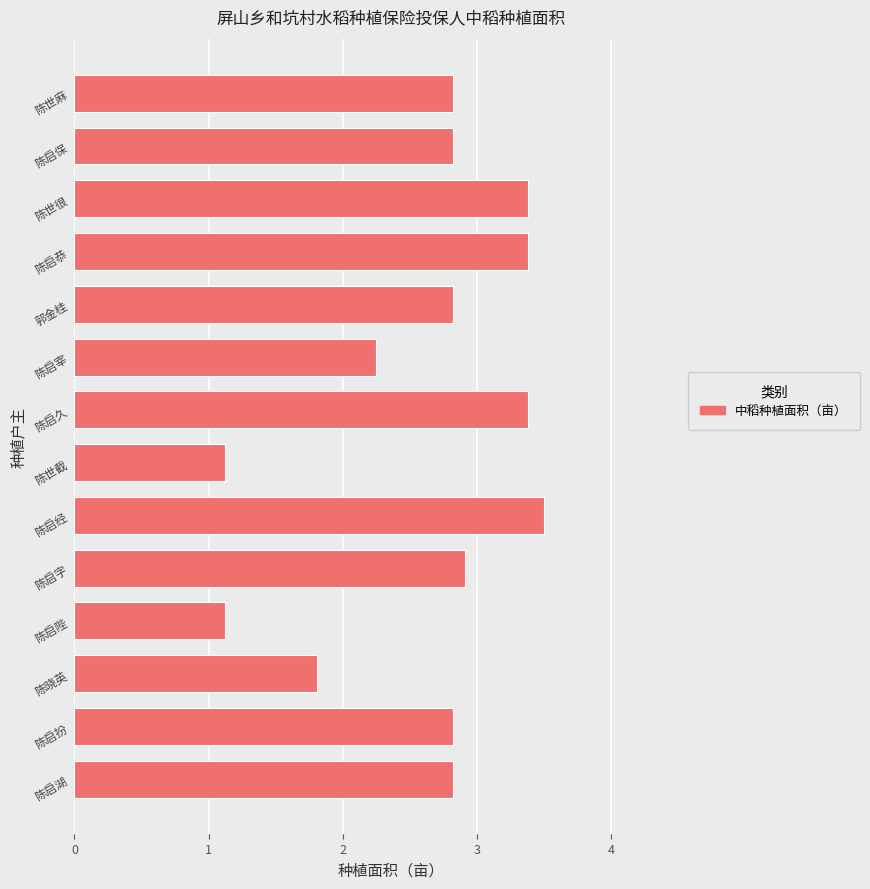

True or false: the data shows 2.4 at 陈晓英.

False